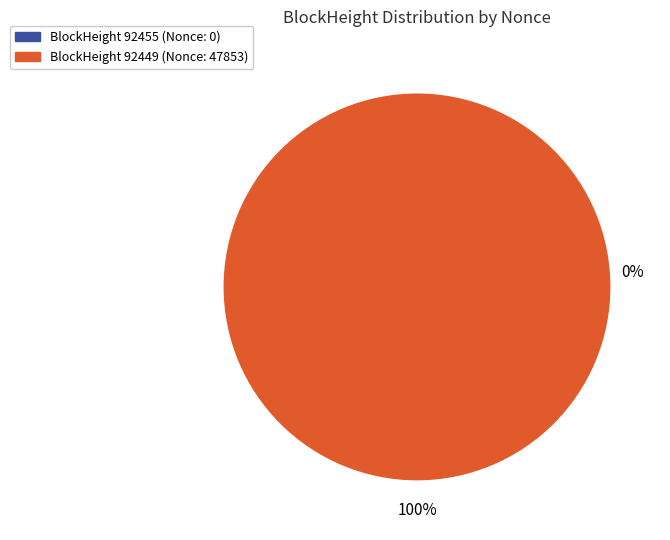

Is it true that 92455 is 0% of the pie?

True